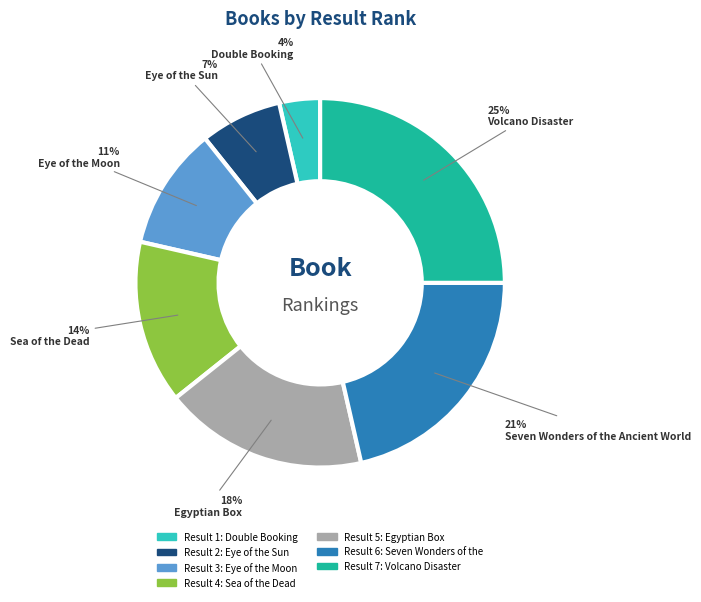

To the nearest percent, what is the difference between the largest and smallest slice percentages?

21%